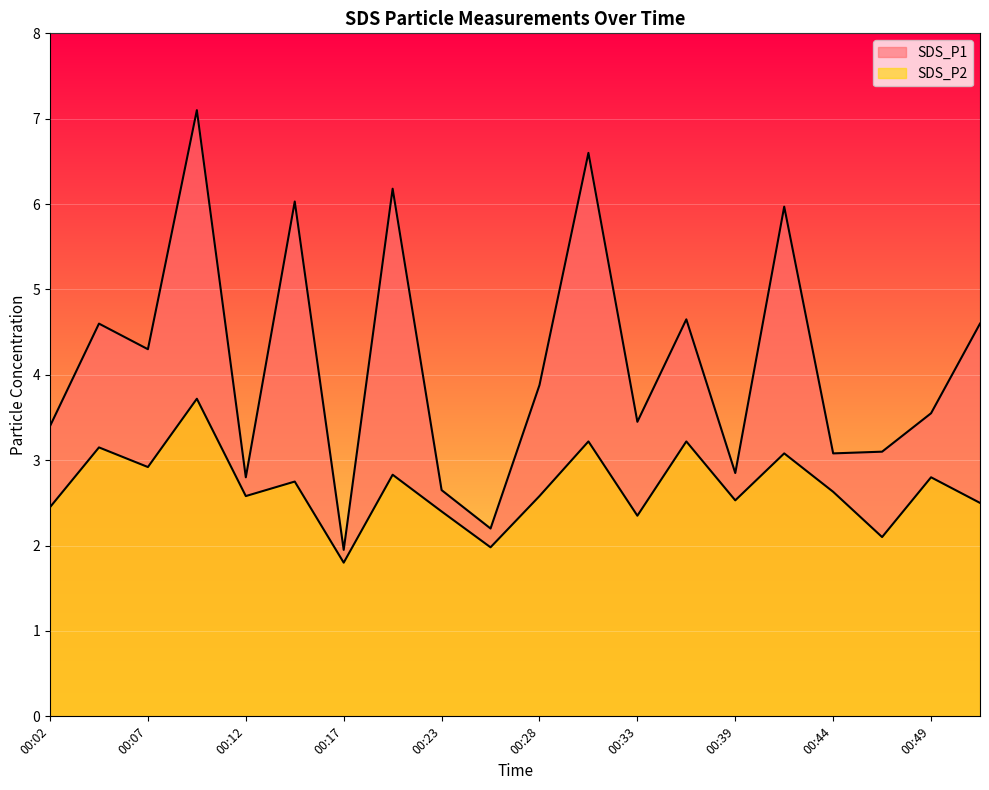

True or false: SDS_P1 and SDS_P2 intersect in this chart.

False